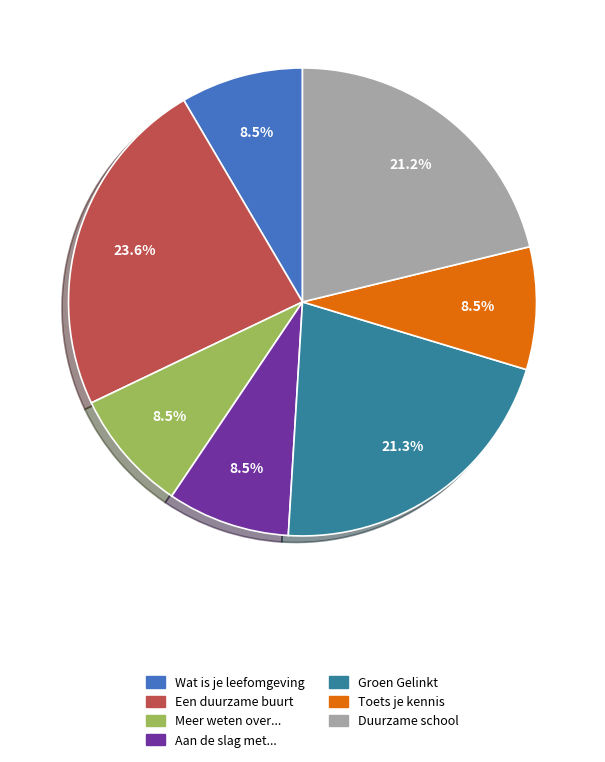

Does Groen Gelinkt represent more than half of the total?

No